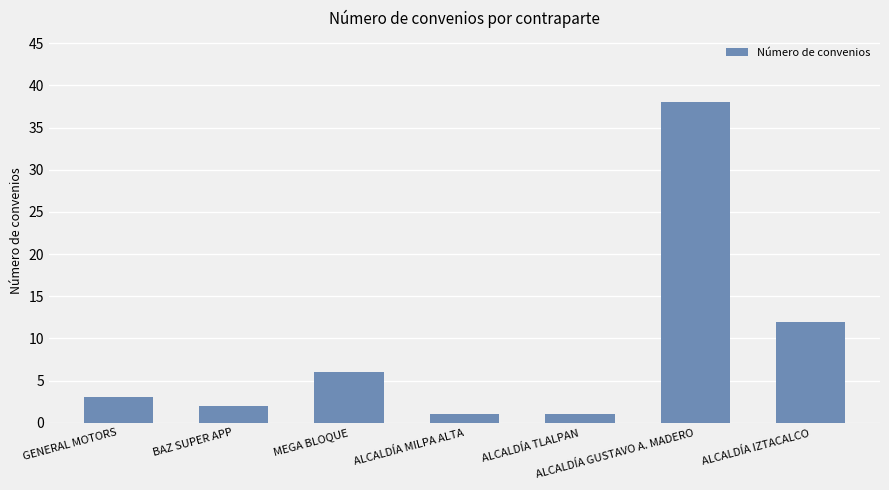

What is the label of the 6th bar from the right?

BAZ SUPER APP